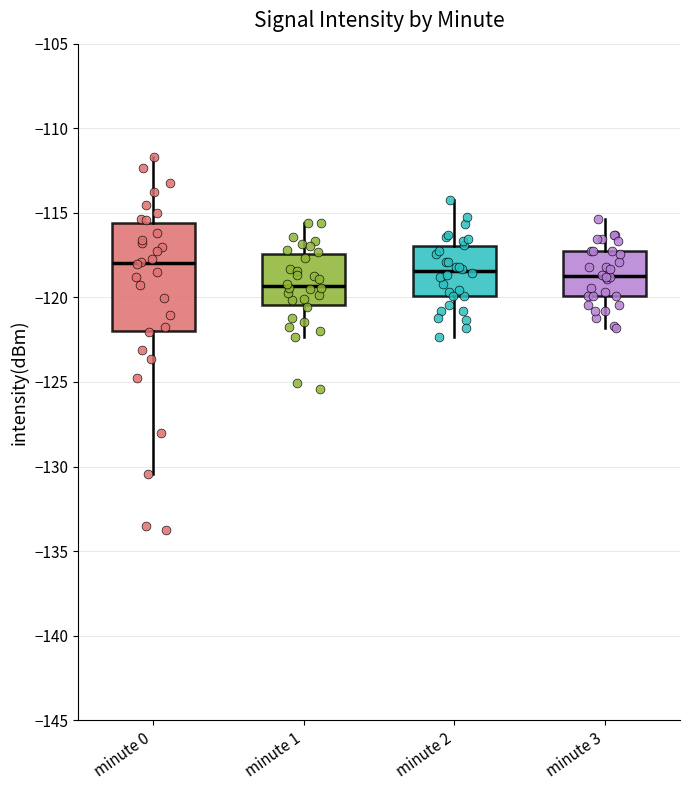

Which box is the tallest, from its lower edge to its upper edge?

minute 0